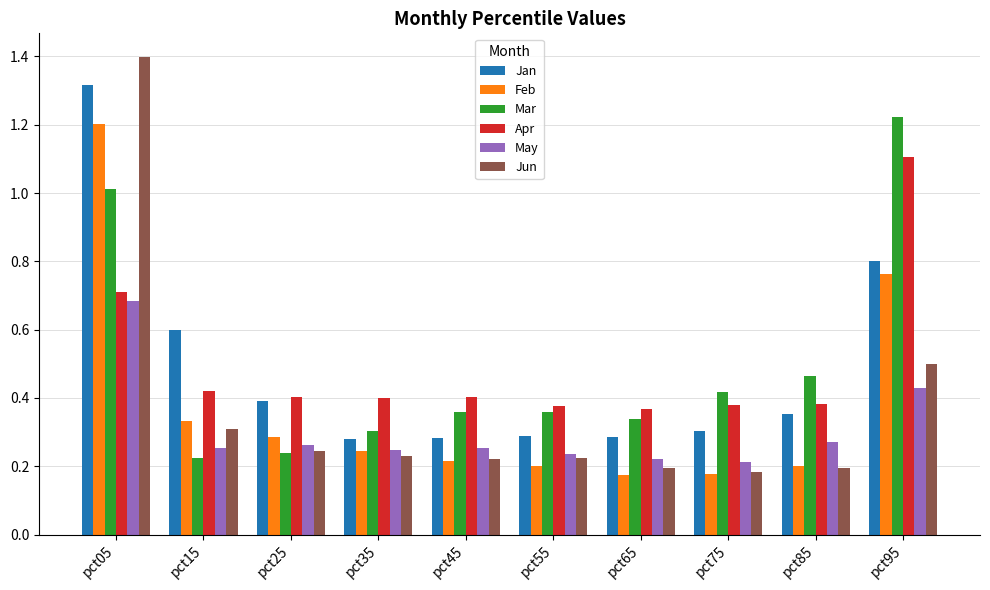

What is the total value across all series at pct65?

1.6